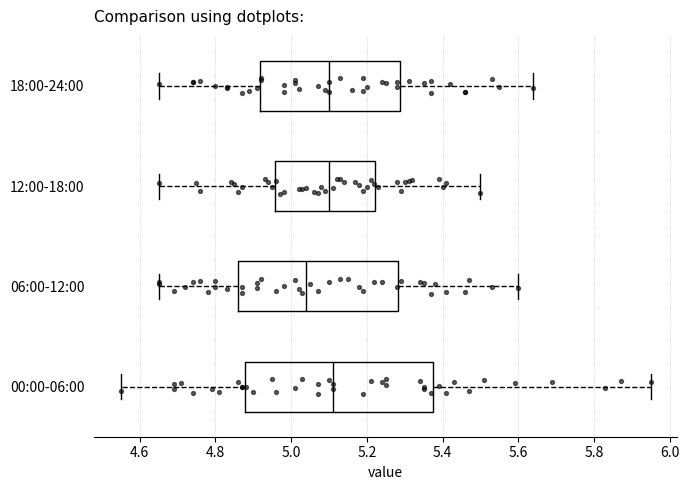

Where does the left whisker of the box for 06:00-12:00 end on the x-axis? The values are not printed on the chart, so give them approximately, as read against the axis.

4.66